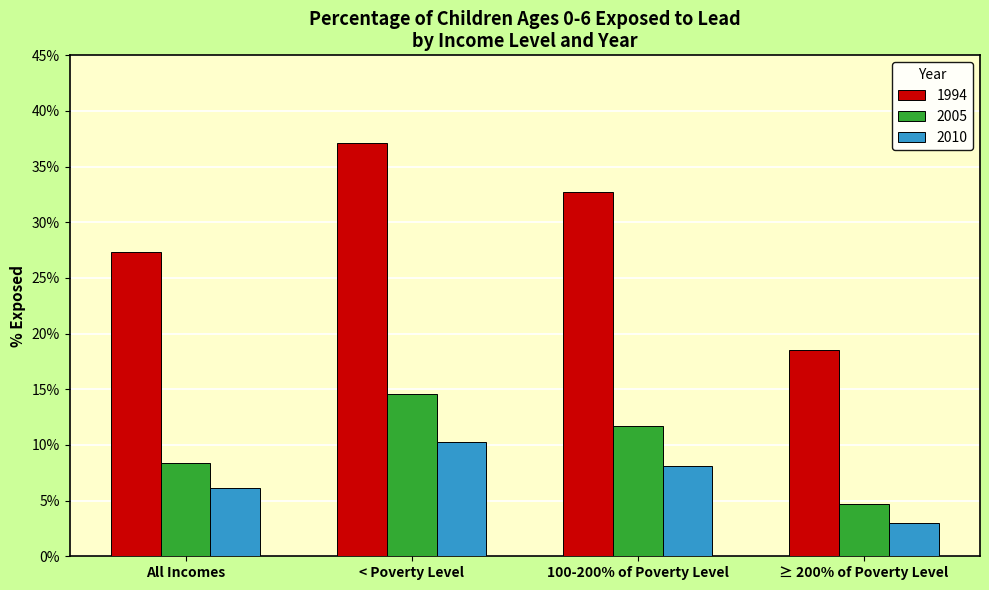

The value of 1994 at 100-200% of Poverty Level is 0.3. True or false?

True